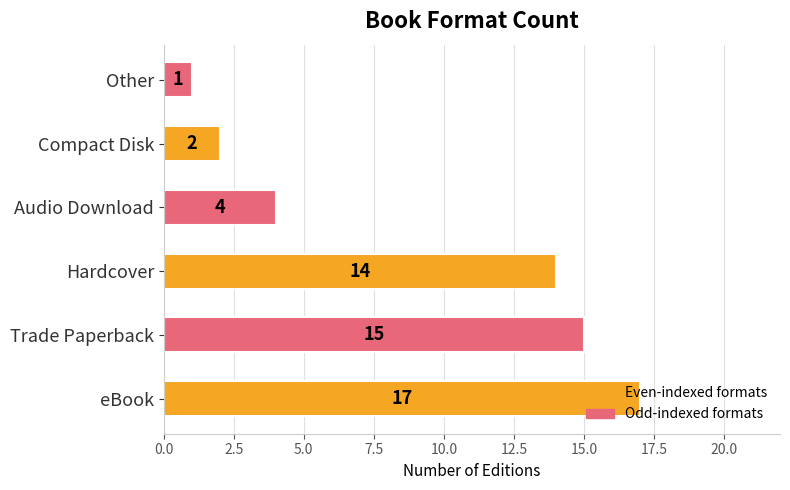

Which has a higher value, Audio Download or Trade Paperback?

Trade Paperback